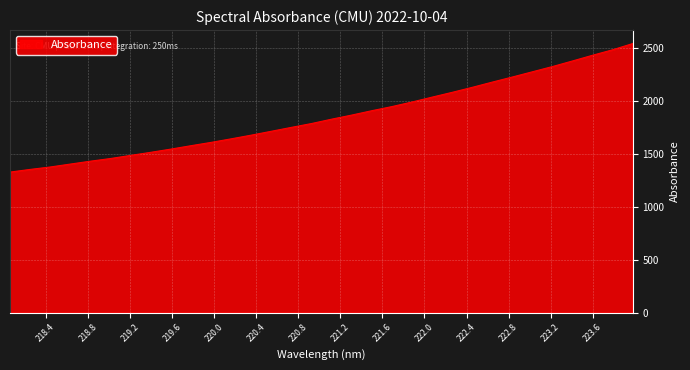

What is the difference between the maximum and minimum values?

1216.8